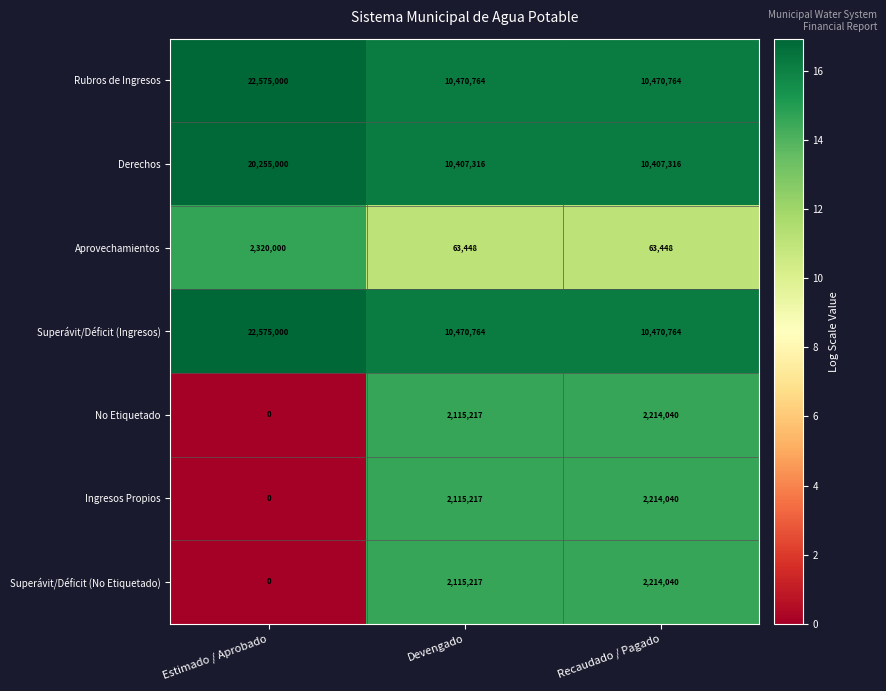

At which category is the sum across all series the highest?

Estimado / Aprobado